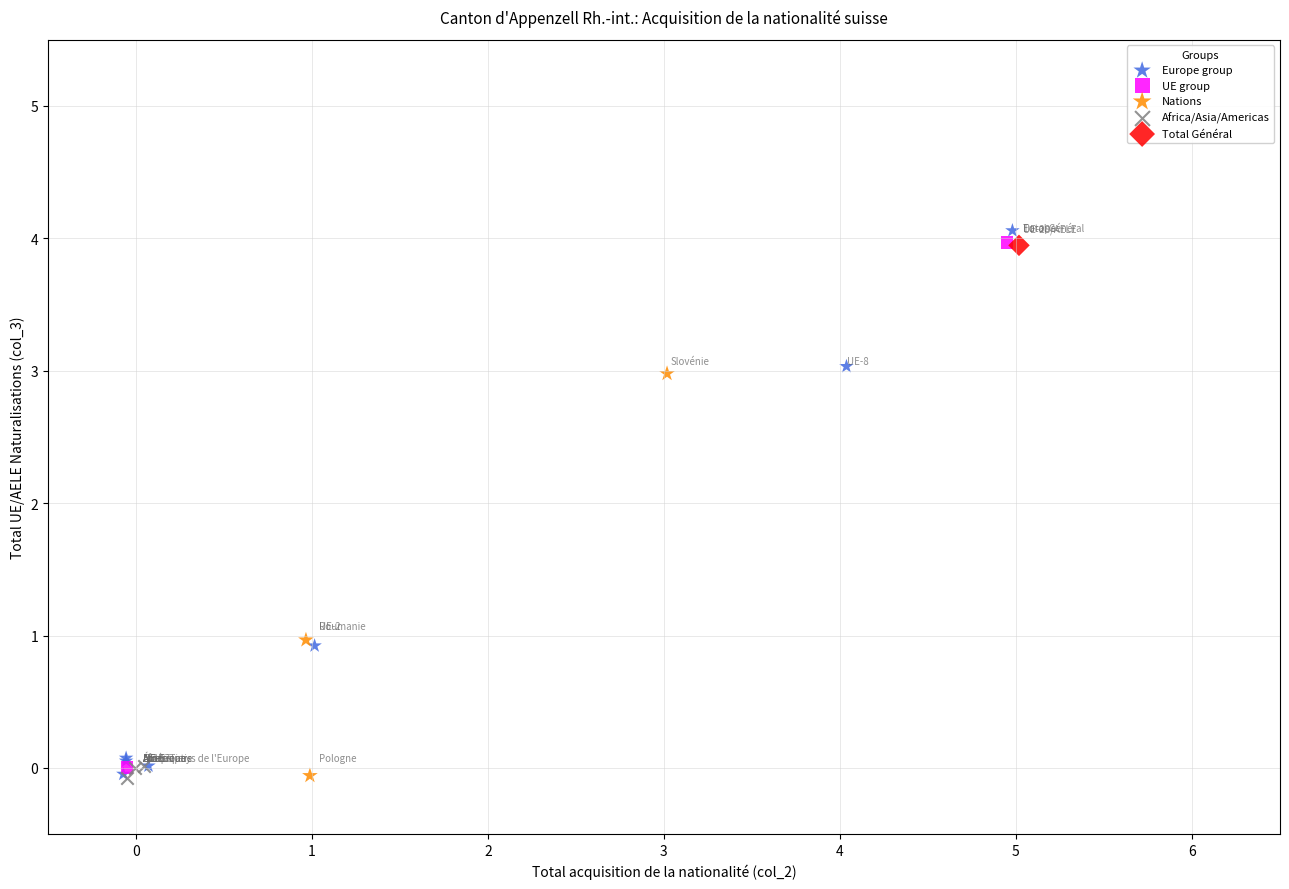

What are all the series names shown in the legend?

Europe group, UE group, Nations, Africa/Asia/Americas, Total Général